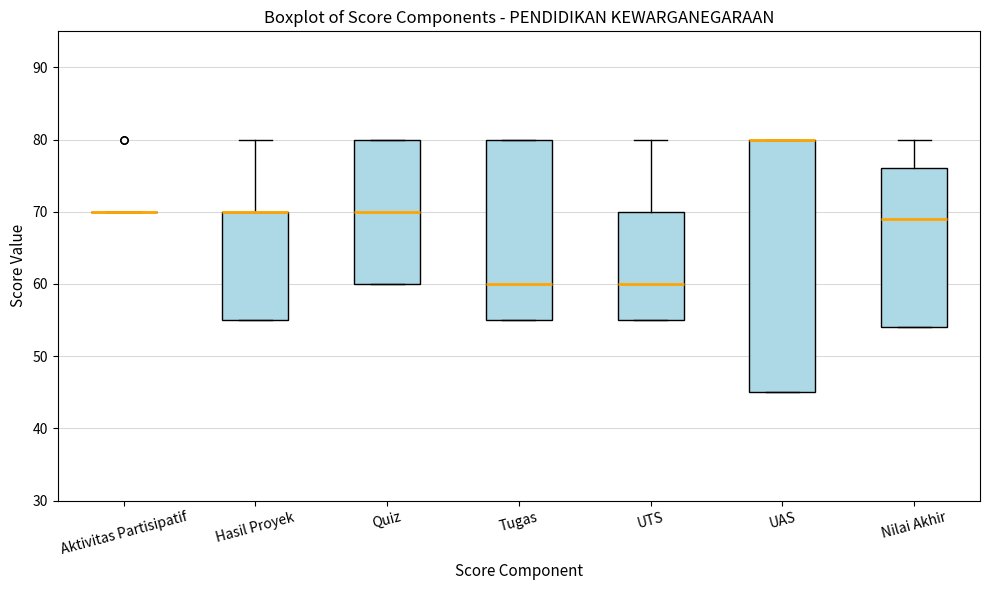

Reading left to right, transcribe this box plot: for each box, give where its median line is, the range the box spans, and where its two whiskers end, as read against the y-axis. The values are not printed on the chart, so give them approximately, as read against the axis.

Aktivitas Partisipatif: box collapsed to a line at 70, whiskers 70 to 70
Hasil Proyek: median 70 (drawn on the box's upper edge), box 55 to 70, whiskers 55 to 80
Quiz: median 70, box 60 to 80, whiskers 60 to 80
Tugas: median 60, box 55 to 80, whiskers 55 to 80
UTS: median 60, box 55 to 70, whiskers 55 to 80
UAS: median 80 (drawn on the box's upper edge), box 45 to 80, whiskers 45 to 80
Nilai Akhir: median 69, box 54 to 76, whiskers 54 to 80